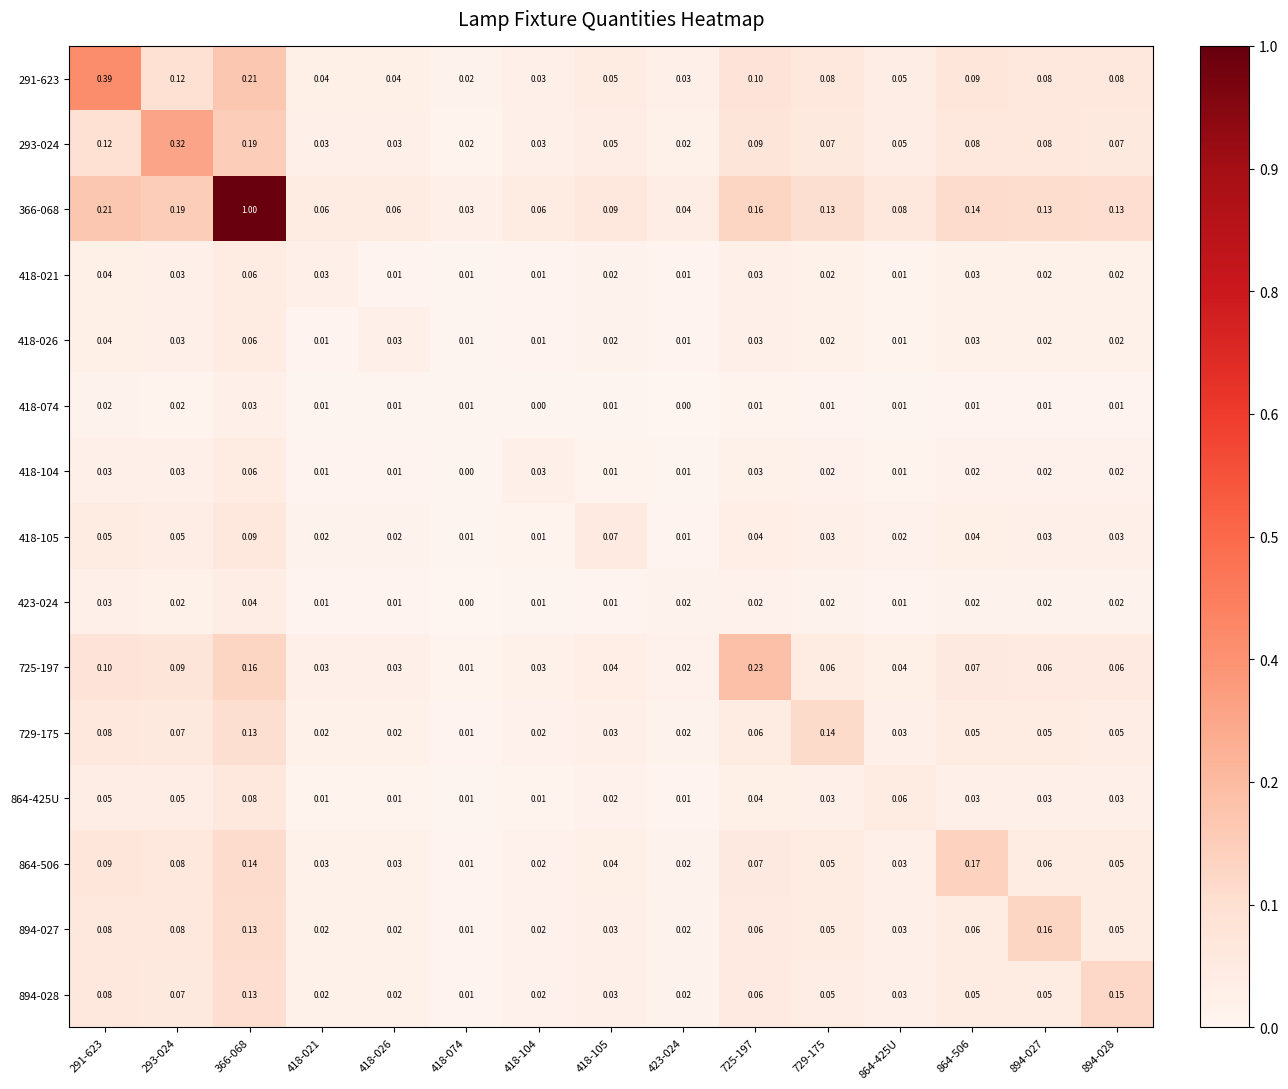

How many data points does each series have?

15